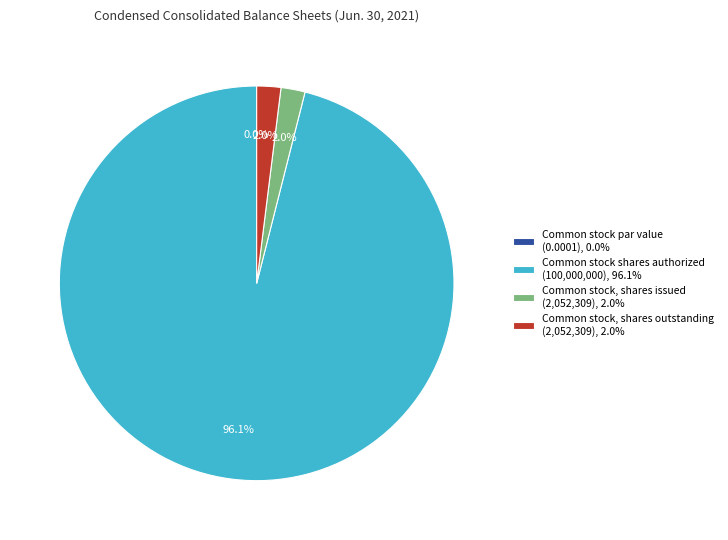

Count the number of slices in the pie.

4